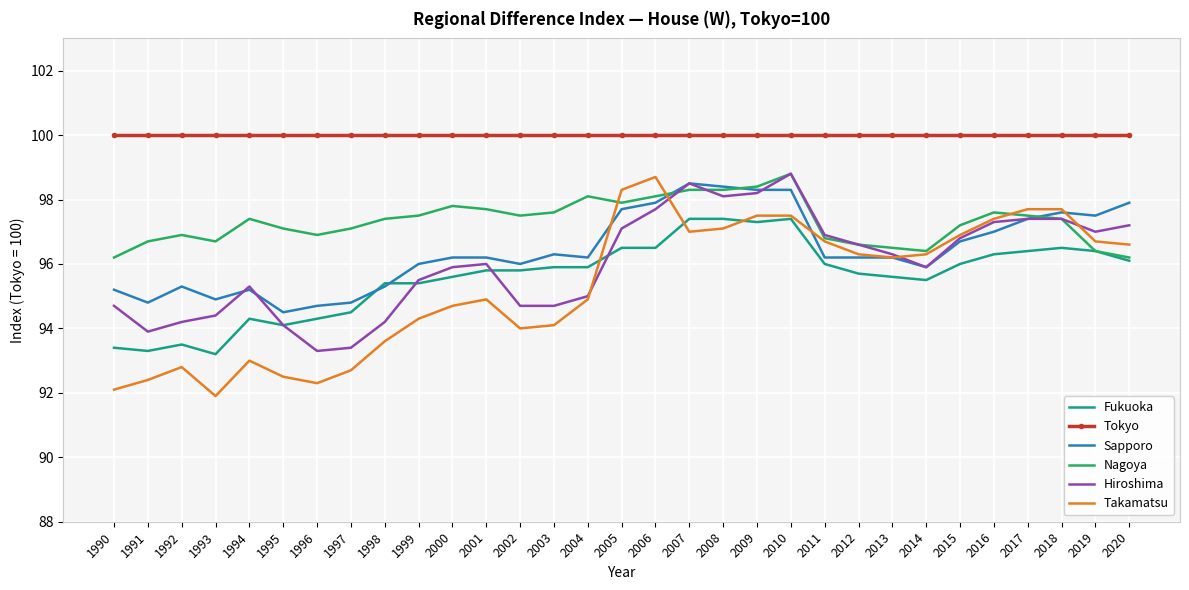

What is the approximate value of Tokyo at 2018?

100.0